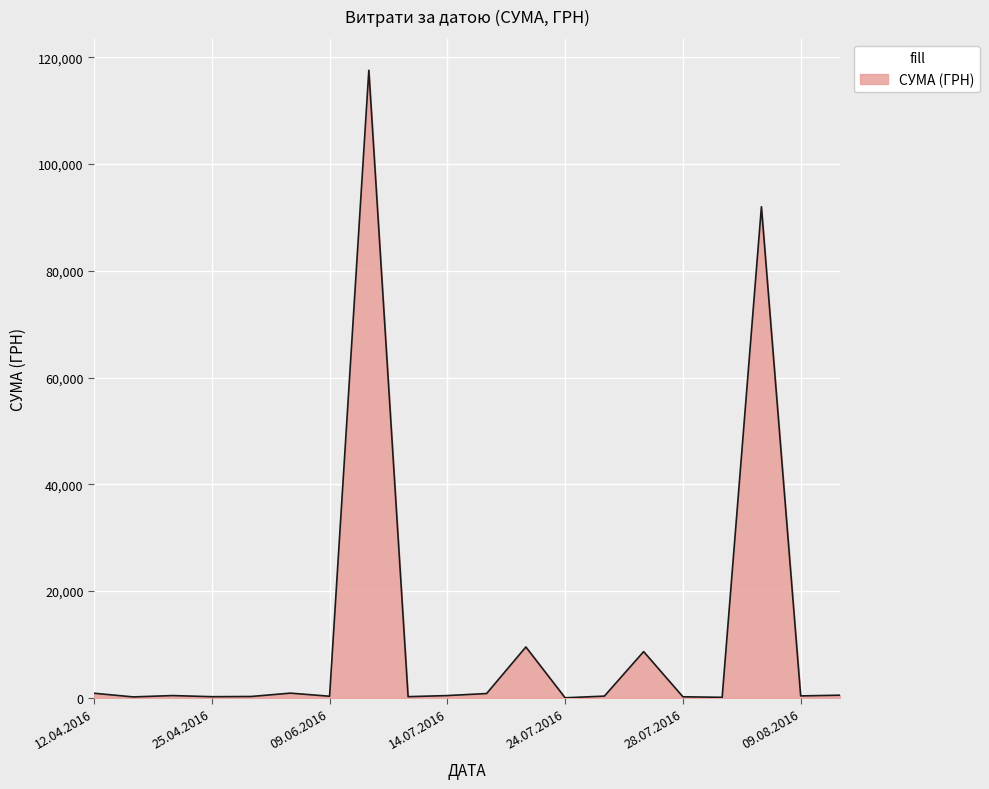

What is the maximum value shown in the chart?

117568.8